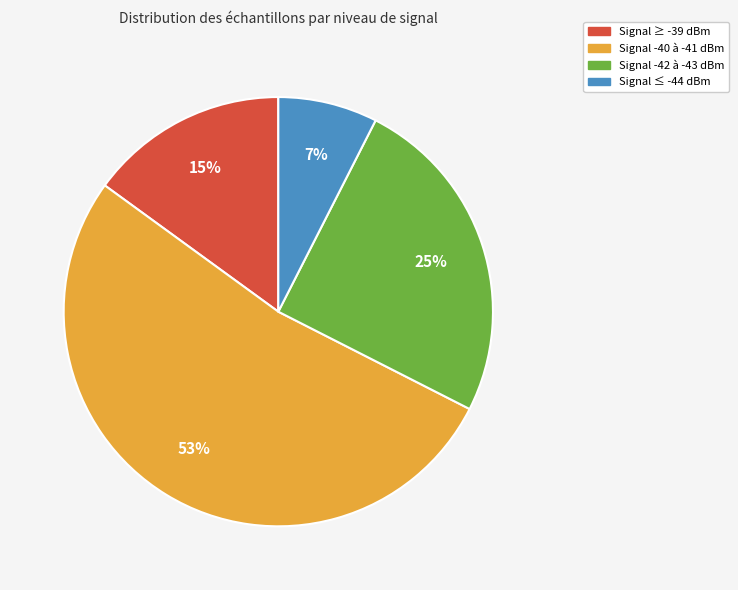

To the nearest percent, what is the average slice percentage?

25%